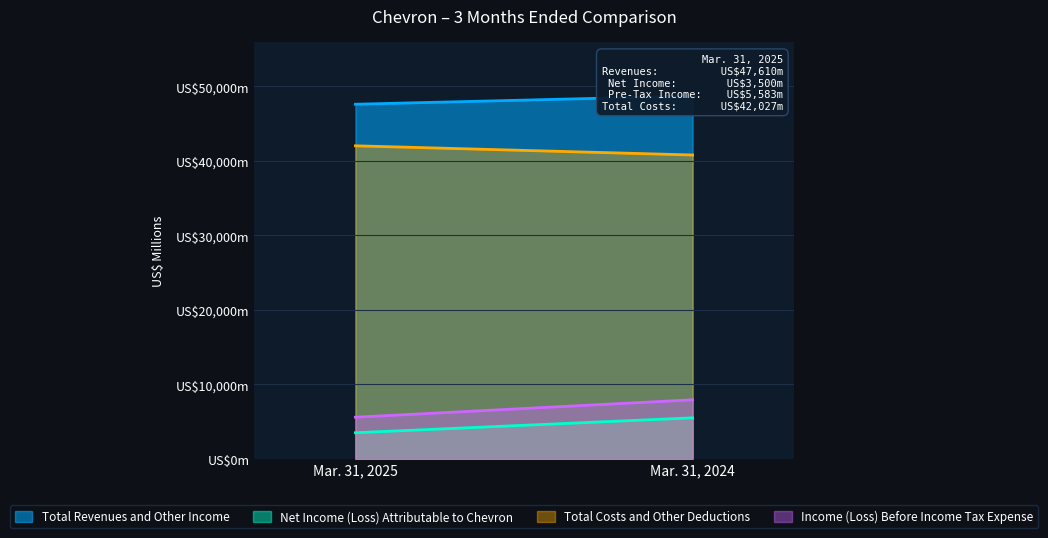

Rank the series at Mar. 31, 2025 from lowest to highest value.

Net Income (Loss) Attributable to Chevron, Income (Loss) Before Income Tax Expense, Total Costs and Other Deductions, Total Revenues and Other Income